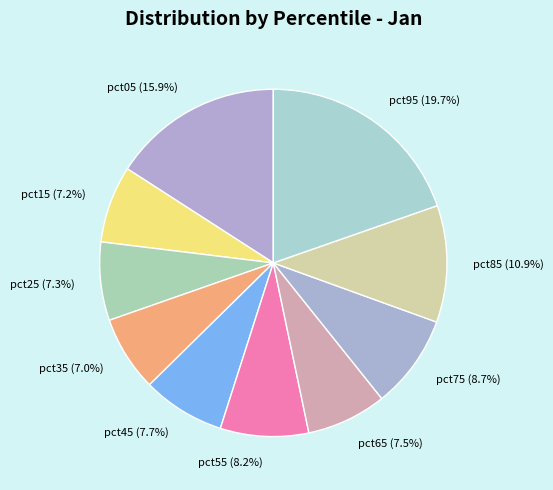

Count the number of slices in the pie.

10